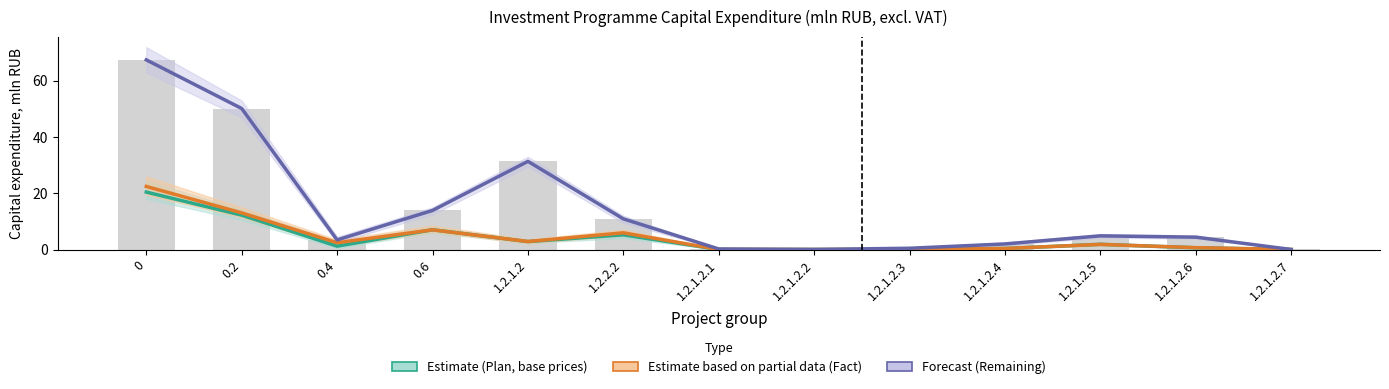

How many values in Estimate (Plan, base prices) are above zero?

9